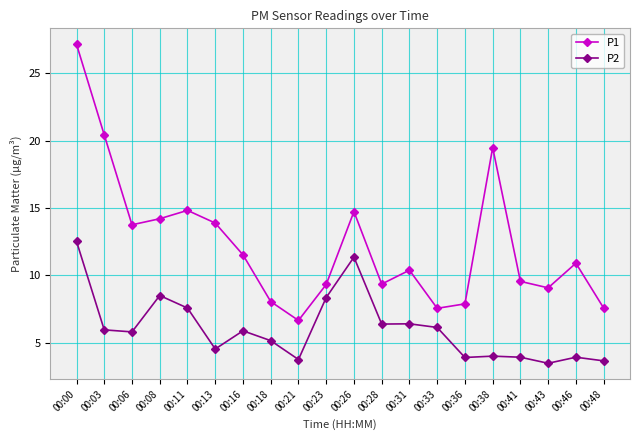

What is the lowest value of the P1 series?

6.7